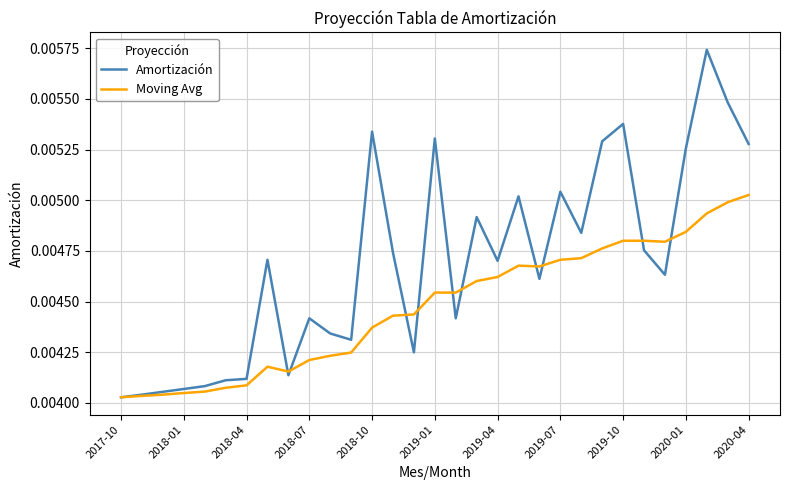

Which series has the largest total across all categories?

Amortización